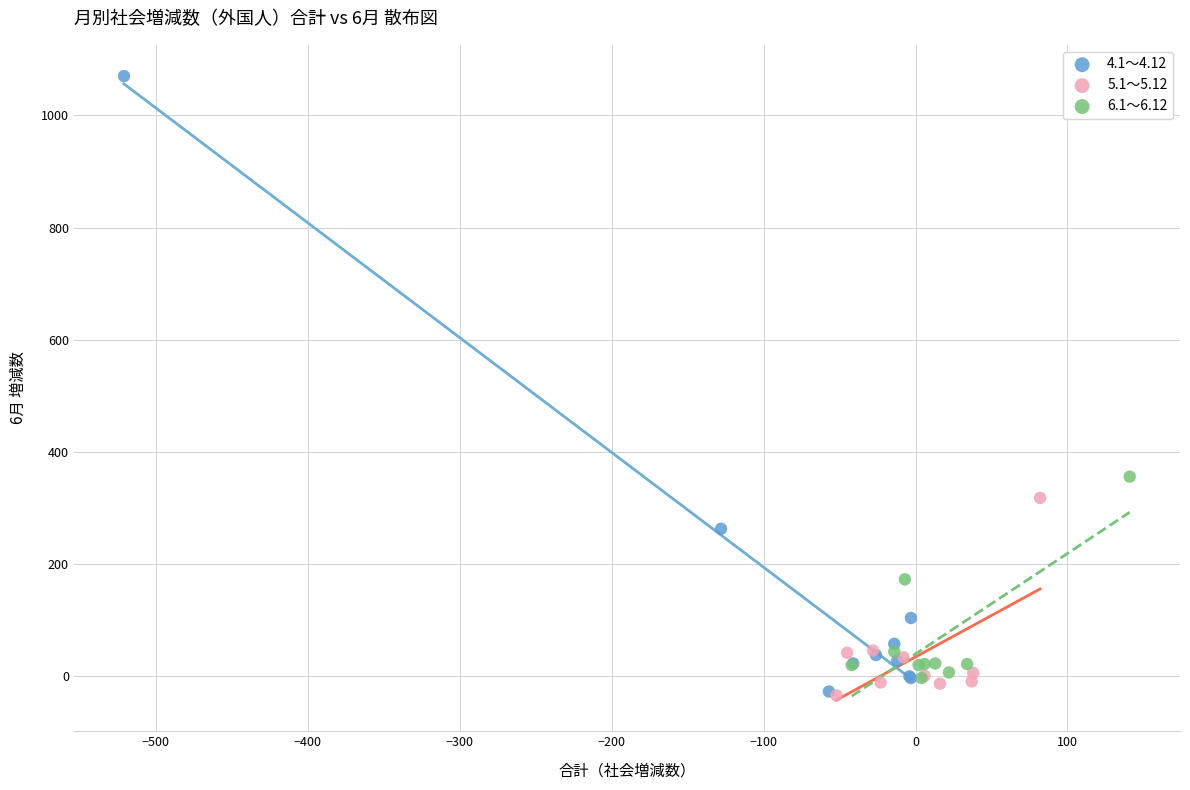

Which series contains the highest Y value?

4.1～4.12